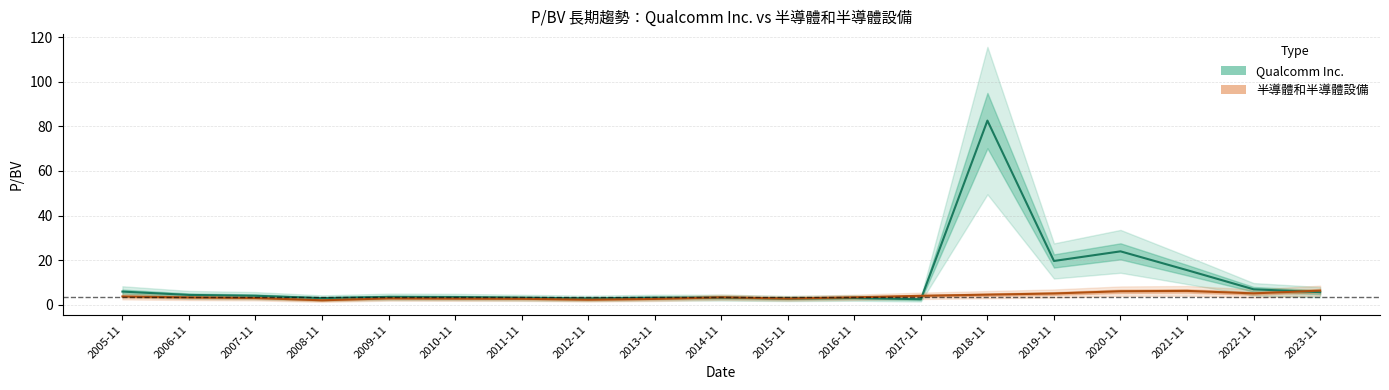

Which series has the largest range (max minus min)?

Qualcomm Inc.